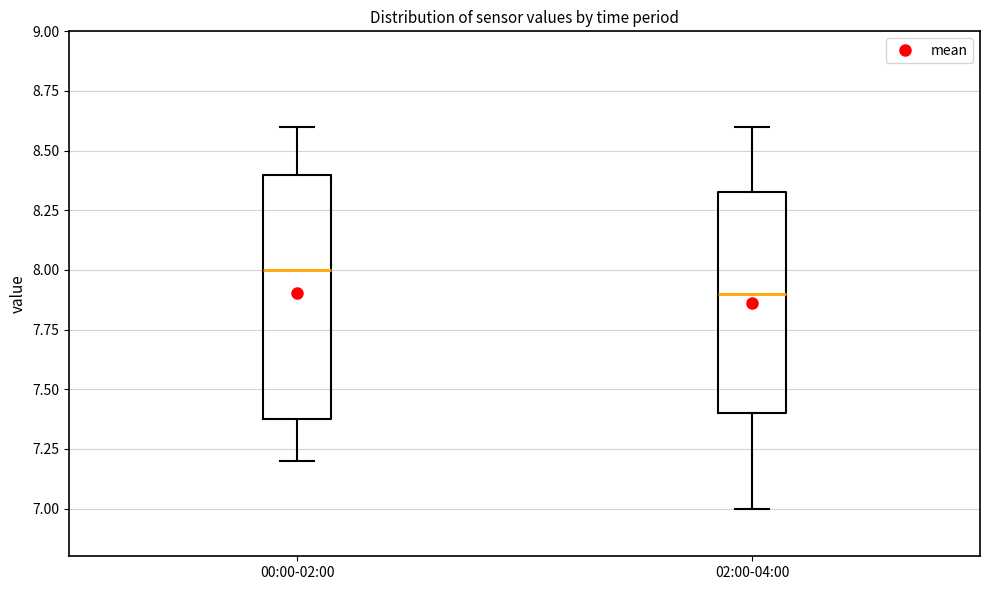

Which box is the tallest, from its lower edge to its upper edge?

00:00-02:00